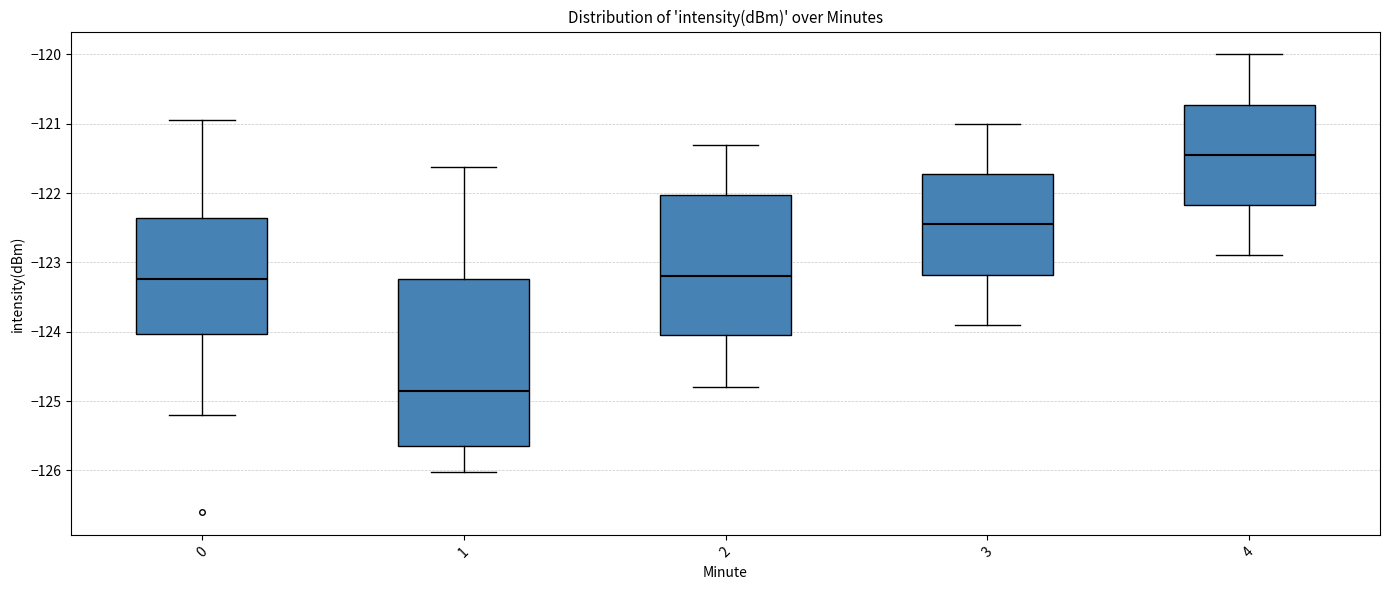

Reading left to right, transcribe this box plot: for each box, give where its median line is, the range the box spans, and where its two whiskers end, as read against the y-axis. The values are not printed on the chart, so give them approximately, as read against the axis.

0: median -123.2, box -124.0 to -122.4, whiskers -125.2 to -120.9
1: median -124.9, box -125.6 to -123.2, whiskers -126.0 to -121.6
2: median -123.2, box -124.0 to -122.0, whiskers -124.8 to -121.3
3: median -122.4, box -123.2 to -121.7, whiskers -123.9 to -121.0
4: median -121.4, box -122.2 to -120.7, whiskers -122.9 to -120.0